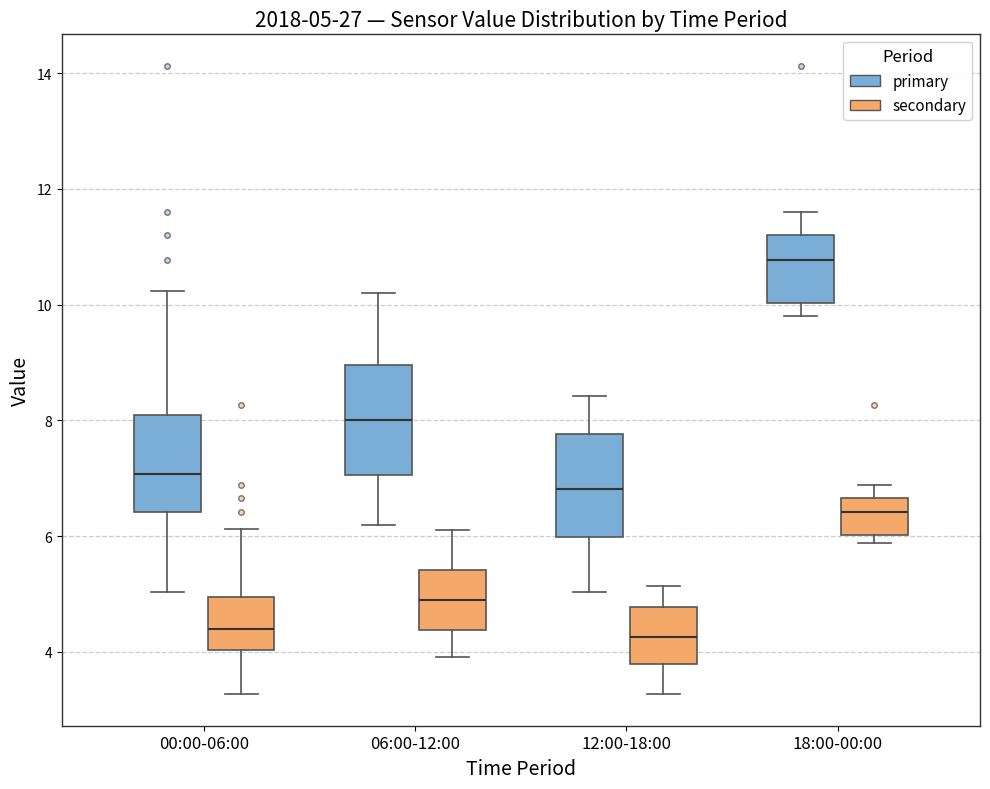

Which box's median line is the highest?

18:00-00:00 (primary)